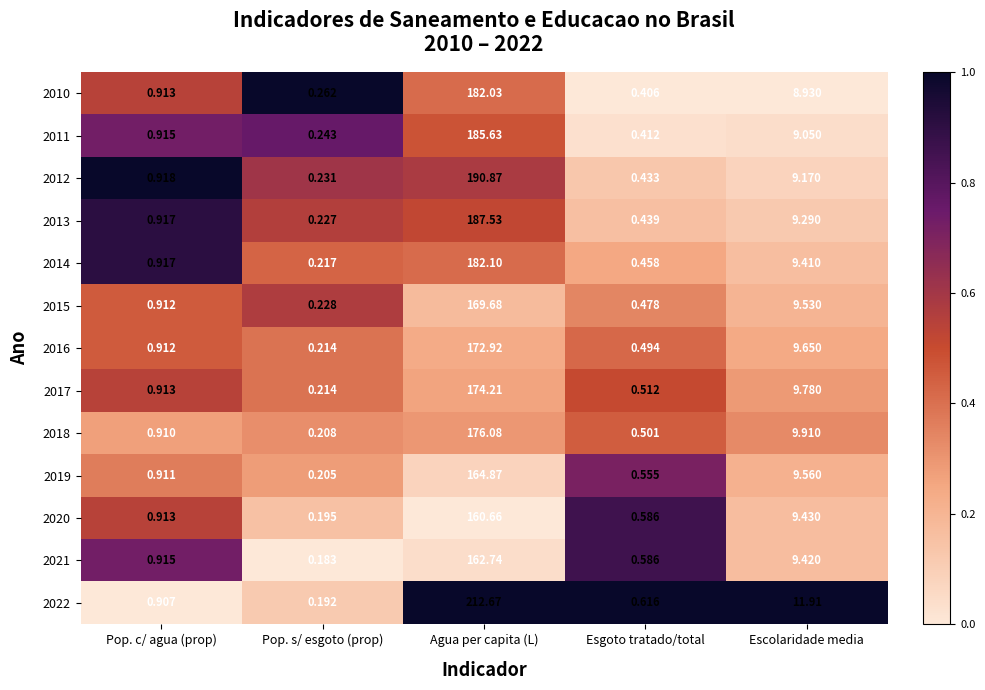

Rank the categories by 2015 value from highest to lowest.

Agua per capita (L), Escolaridade media, Pop. c/ agua (prop), Esgoto tratado/total, Pop. s/ esgoto (prop)